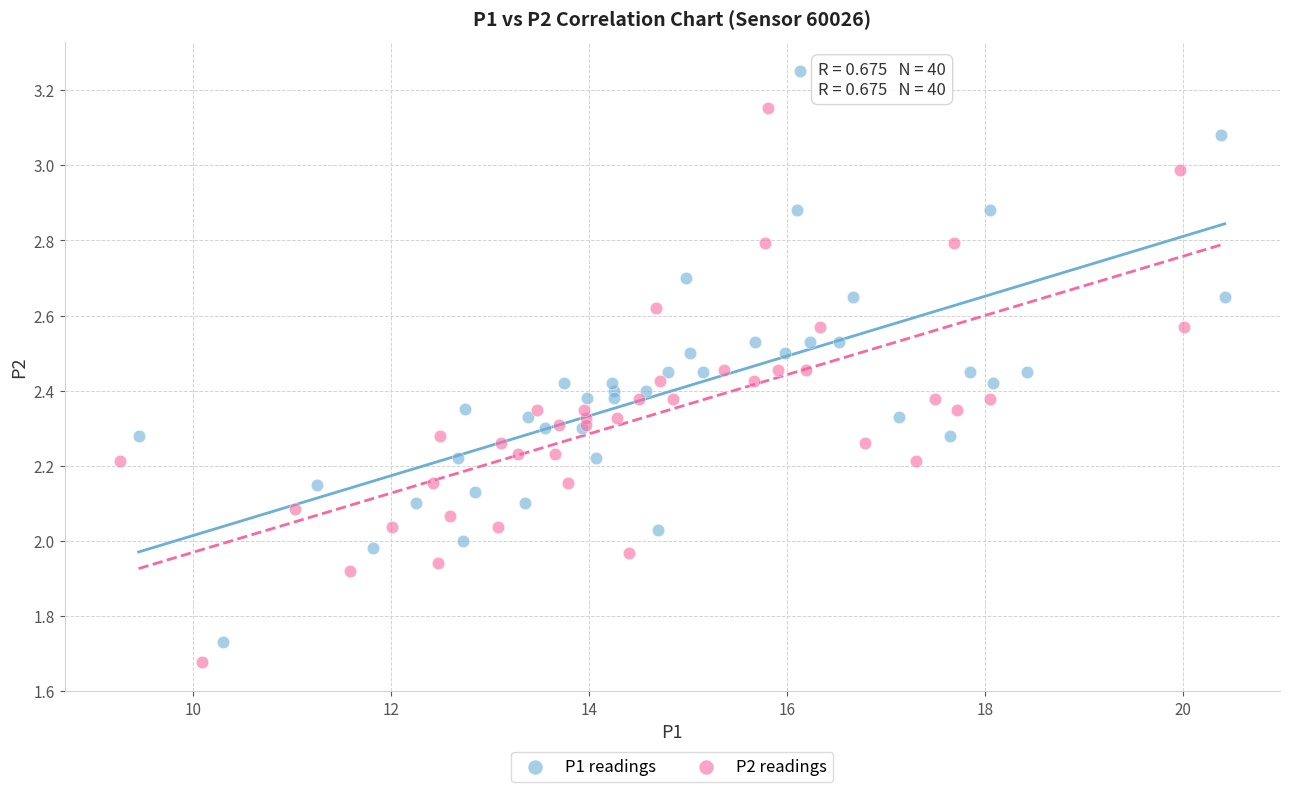

Which series reaches the maximum Y coordinate?

P1 readings